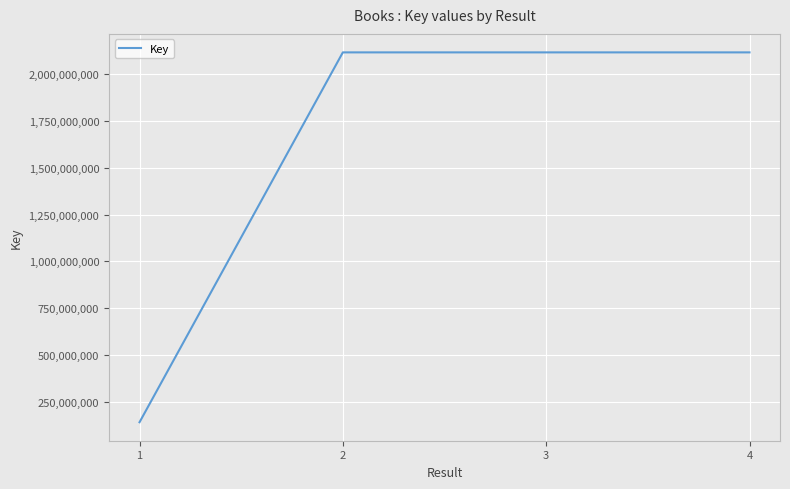

What is the sum of the values at 2 and 1?

2257279157